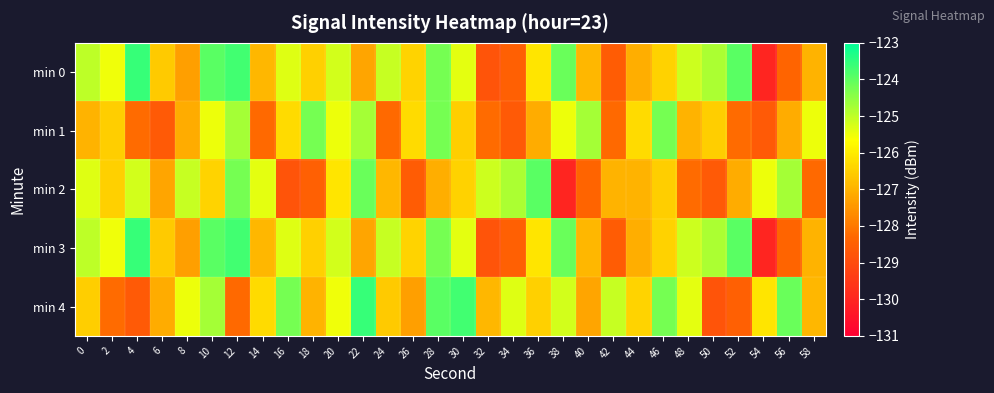

How many data points does each series have?

30